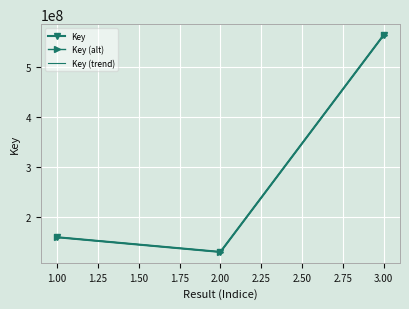

The value of Key at 2.00 is 28044536.2. True or false?

False